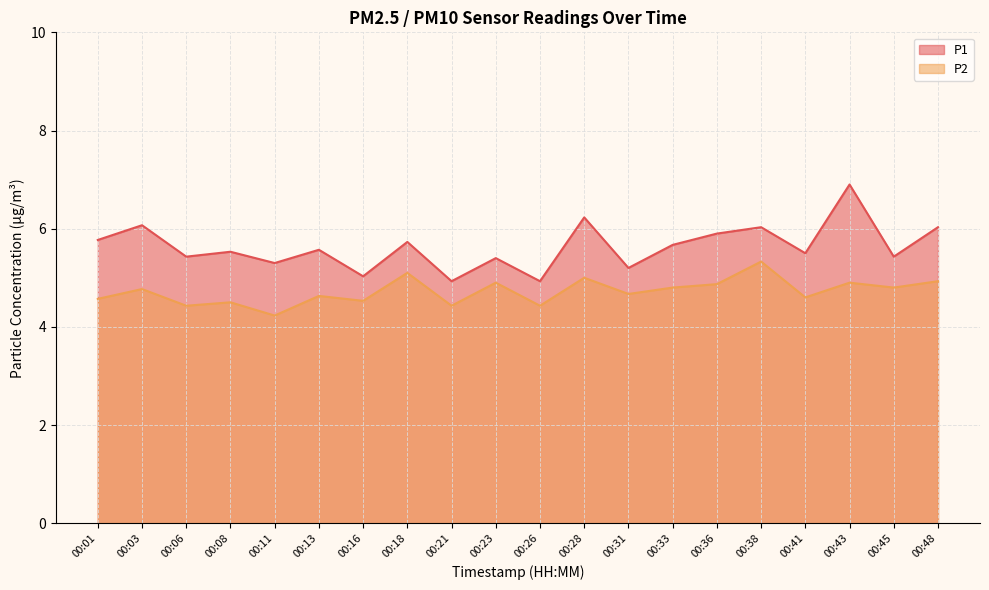

True or false: P1 and P2 intersect in this chart.

False